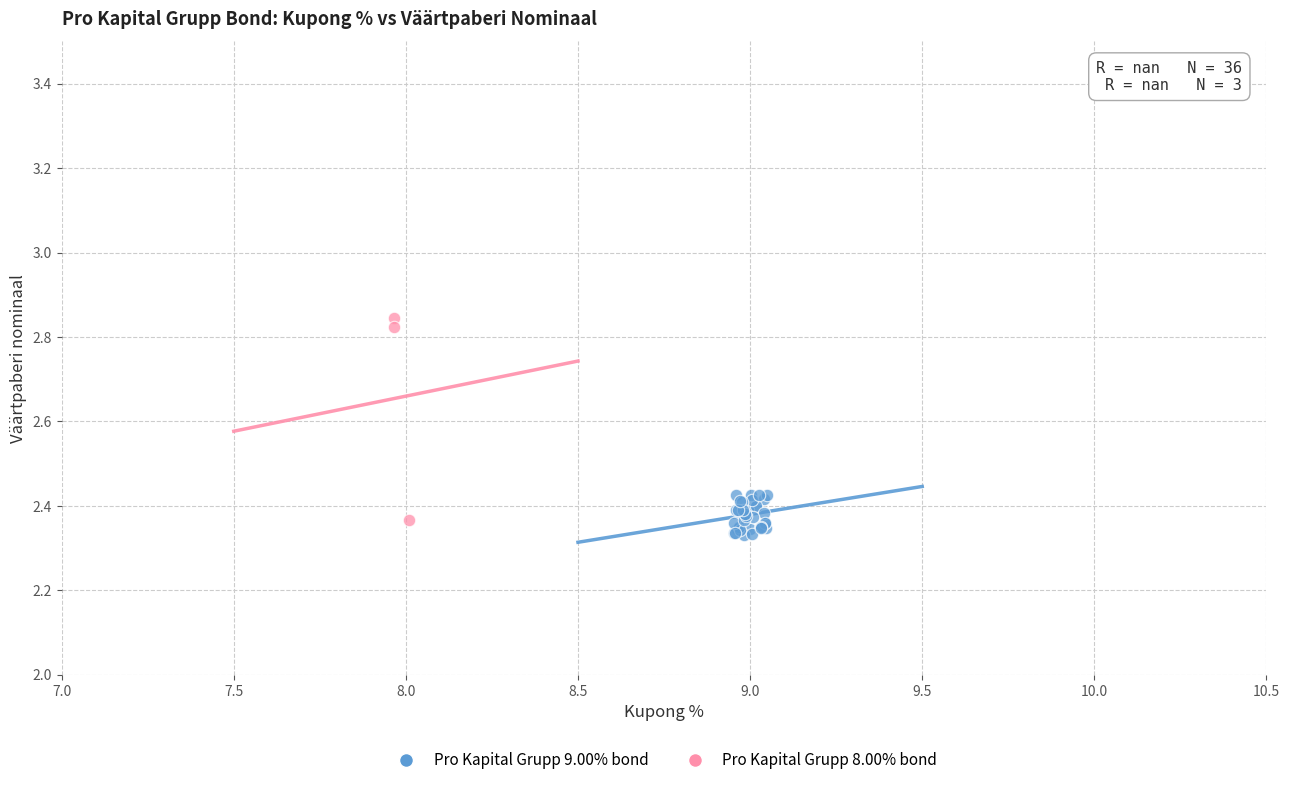

Which series has the widest spread of Y values?

Pro Kapital Grupp 8.00% bond